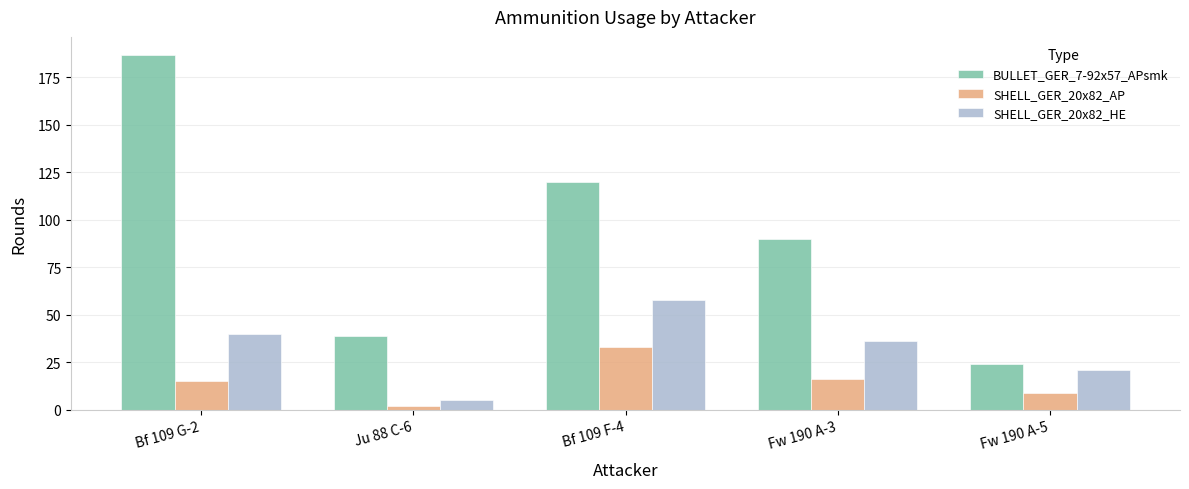

At which label does SHELL_GER_20x82_HE reach its peak?

Bf 109 F-4